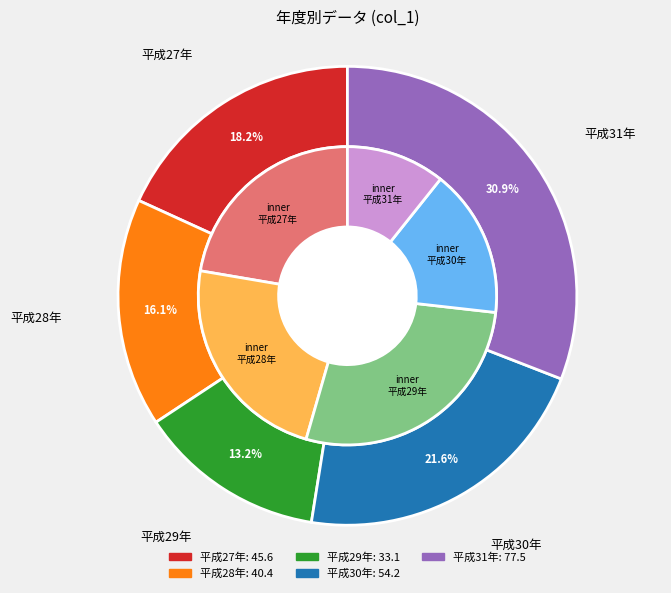

To the nearest percent, what is the average slice percentage?

20%